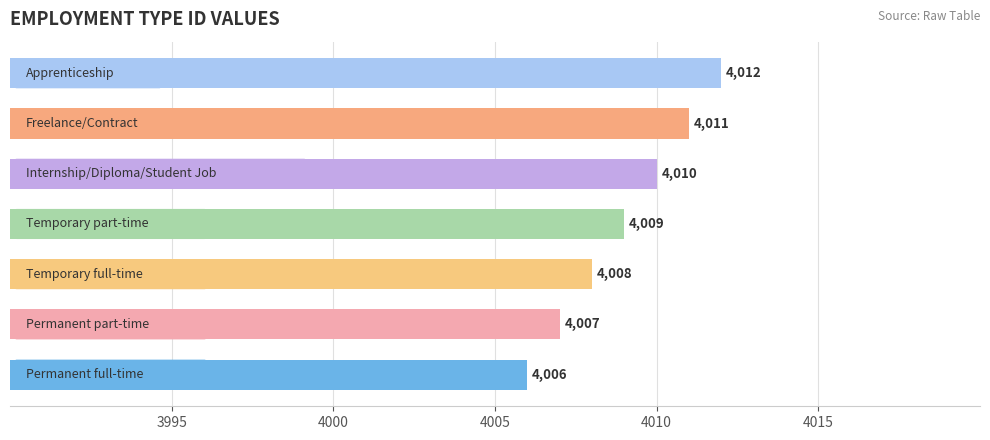

Reading bottom to top, list all the values displayed in this chart.

4006	4007	4008	4009	4010	4011	4012